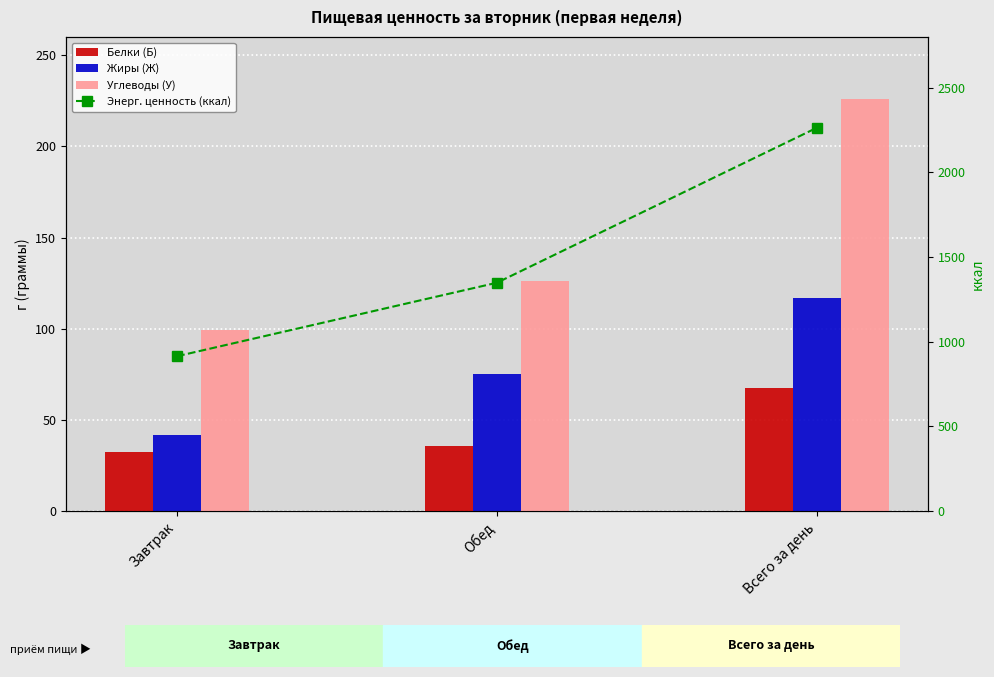

Where is Жиры (Ж) nearest to the value 79?

Обед